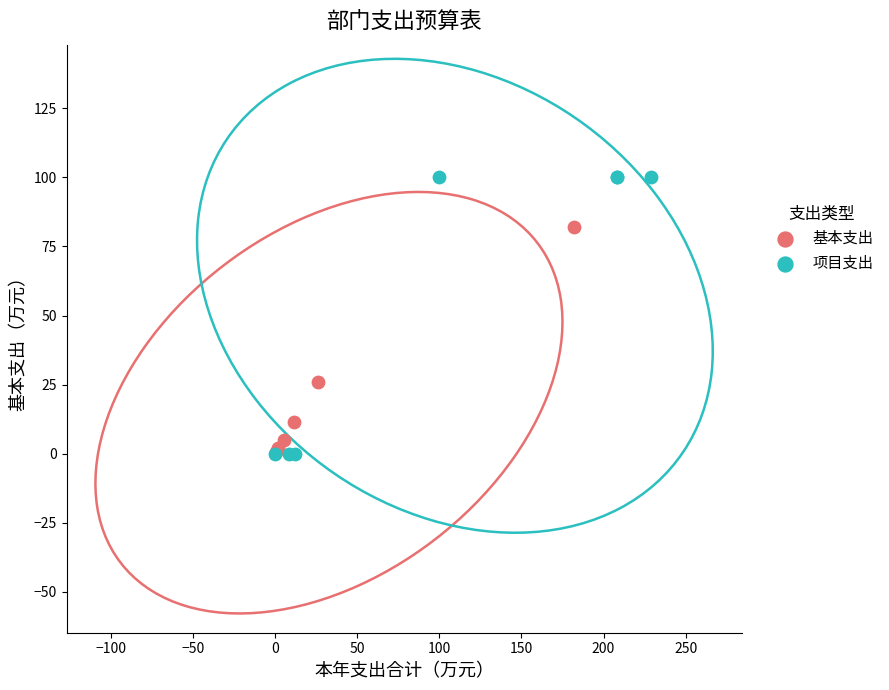

Which series has the widest spread of Y values?

项目支出